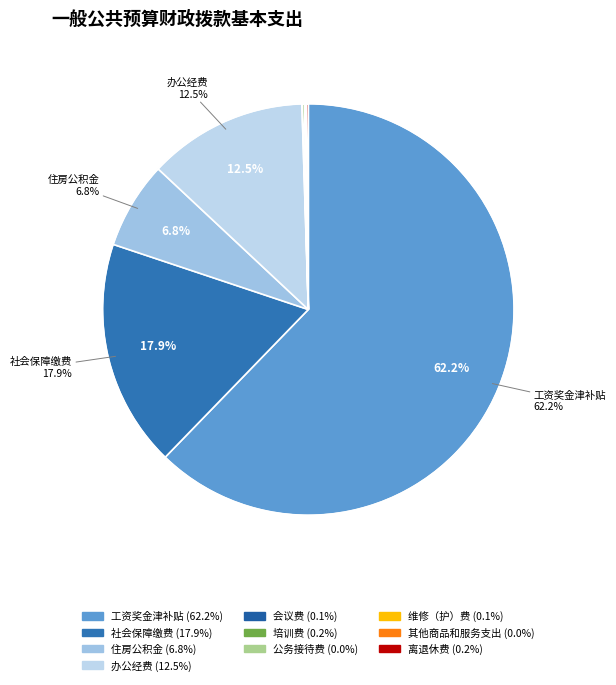

How many segments does this pie chart have?

10